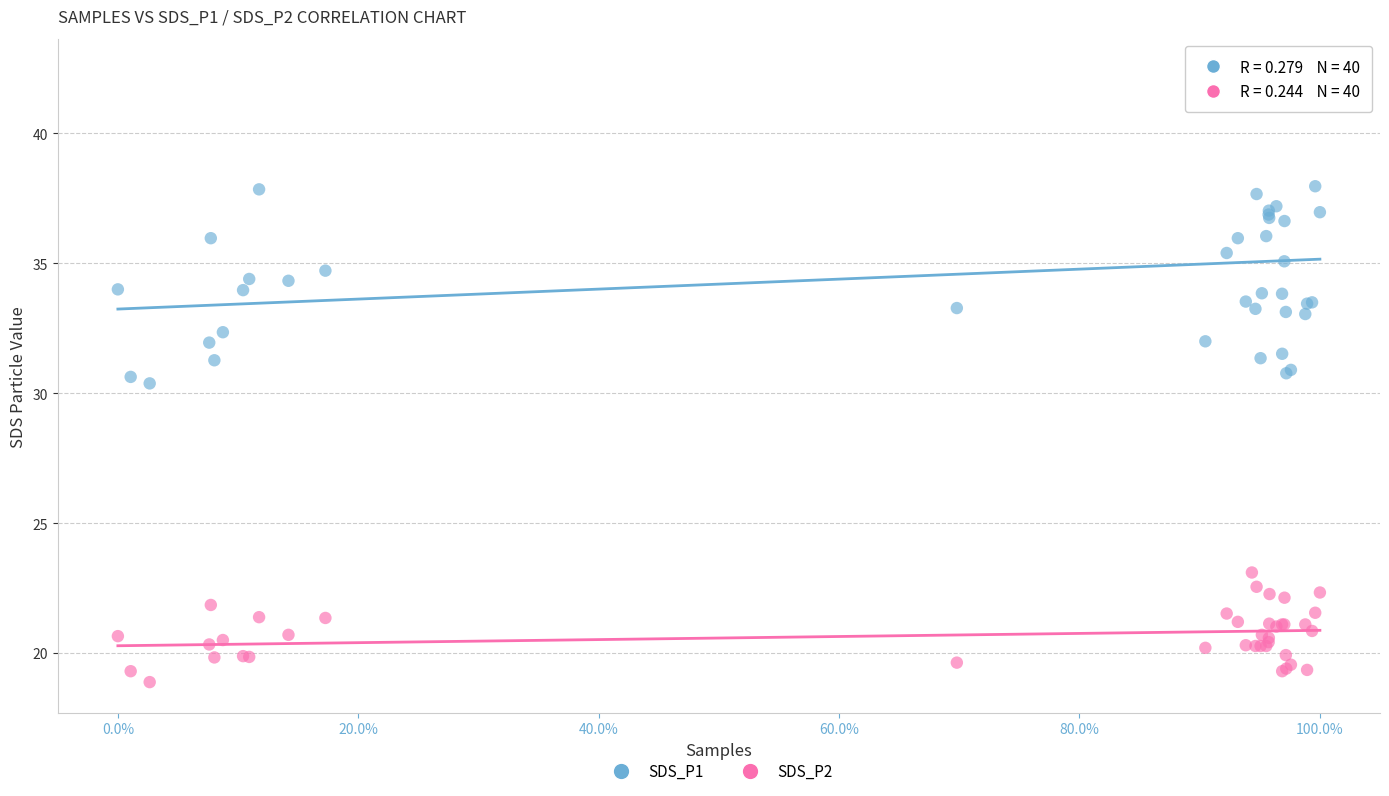

Which series has the largest Y range (max minus min)?

SDS_P1